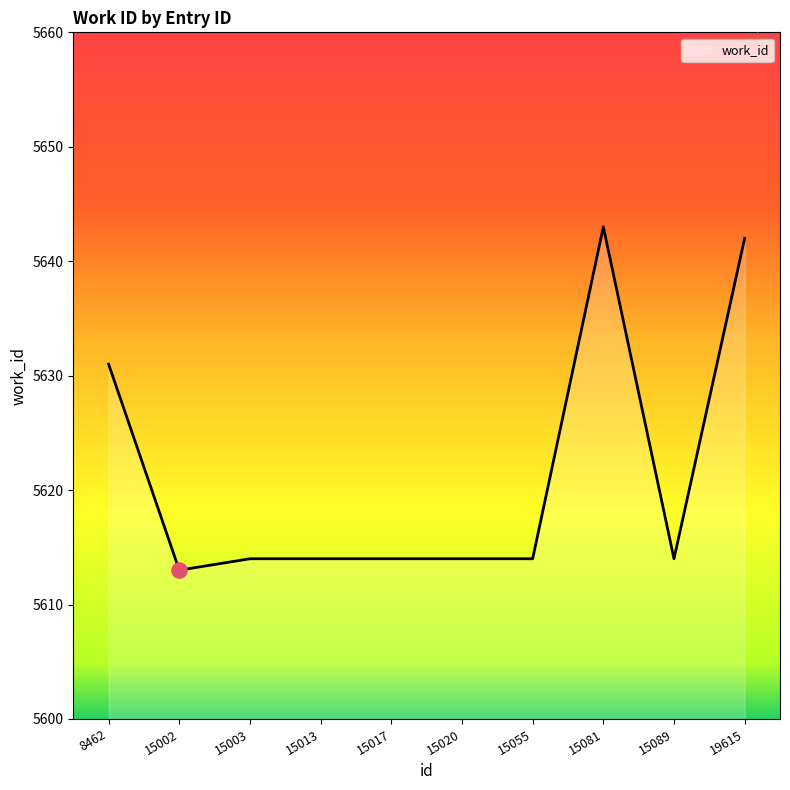

Which has a higher value, 15055 or 19615?

19615